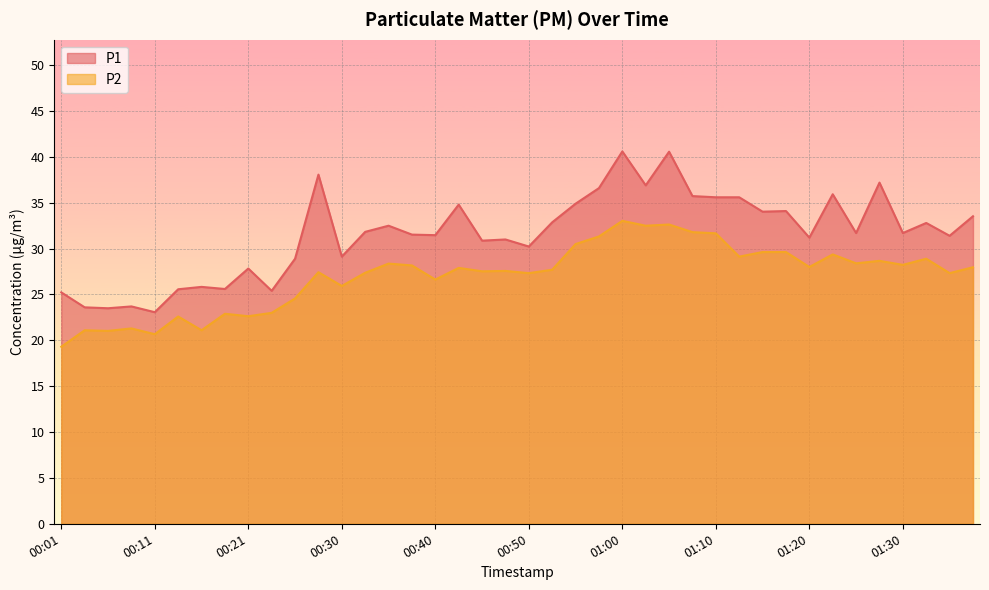

What is the sum of all P1 values?

1262.6